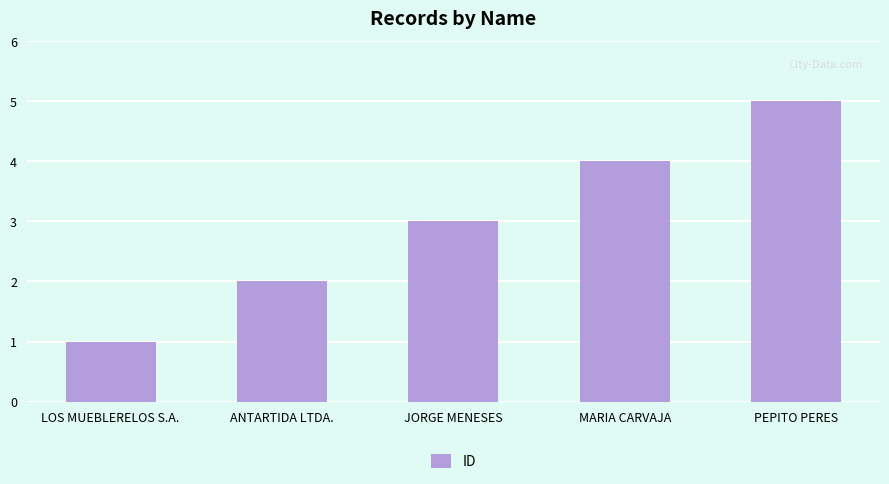

How many categories are shown in the chart?

5